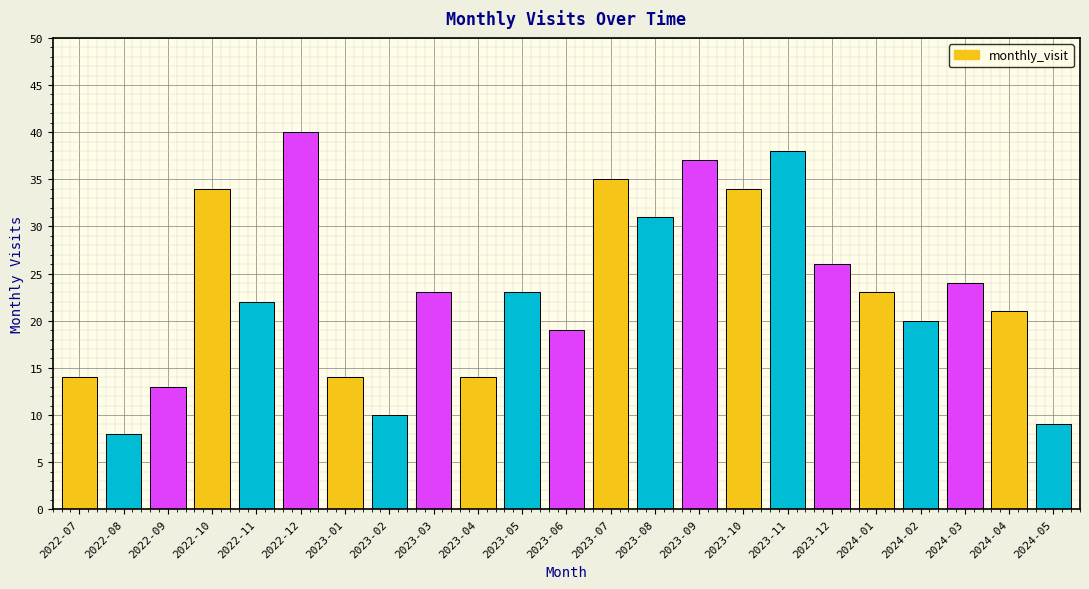

Reading left to right, transcribe all the data shown in this chart.

2022-07=14	2022-08=8	2022-09=13	2022-10=34	2022-11=22	2022-12=40	2023-01=14	2023-02=10	2023-03=23	2023-04=14	2023-05=23	2023-06=19	2023-07=35	2023-08=31	2023-09=37	2023-10=34	2023-11=38	2023-12=26	2024-01=23	2024-02=20	2024-03=24	2024-04=21	2024-05=9